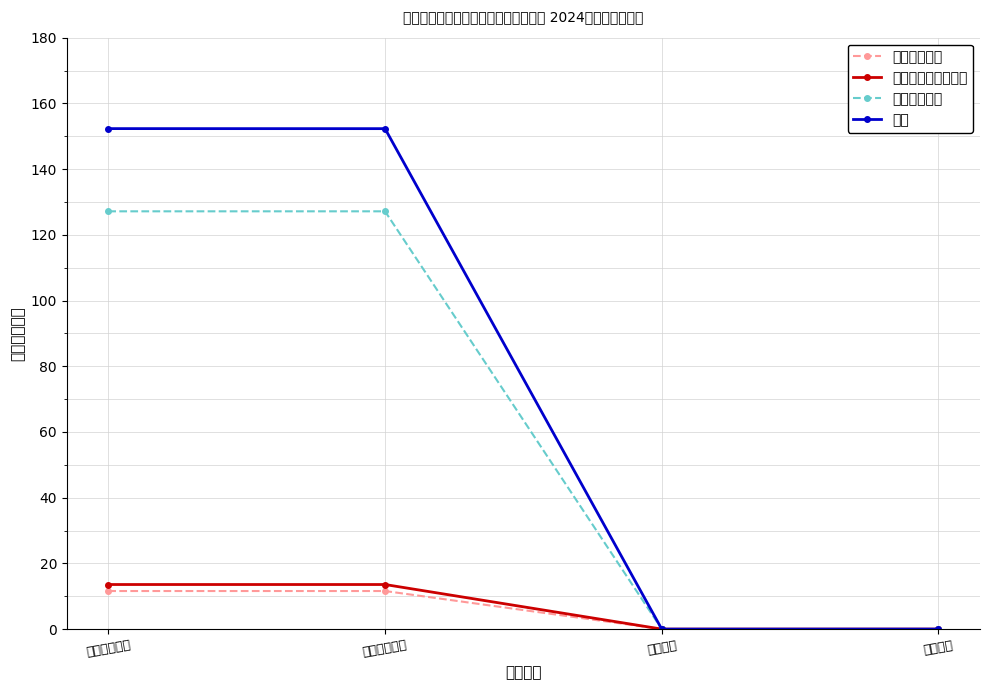

What is the label of the 3rd point from the right?

财政拨款收入